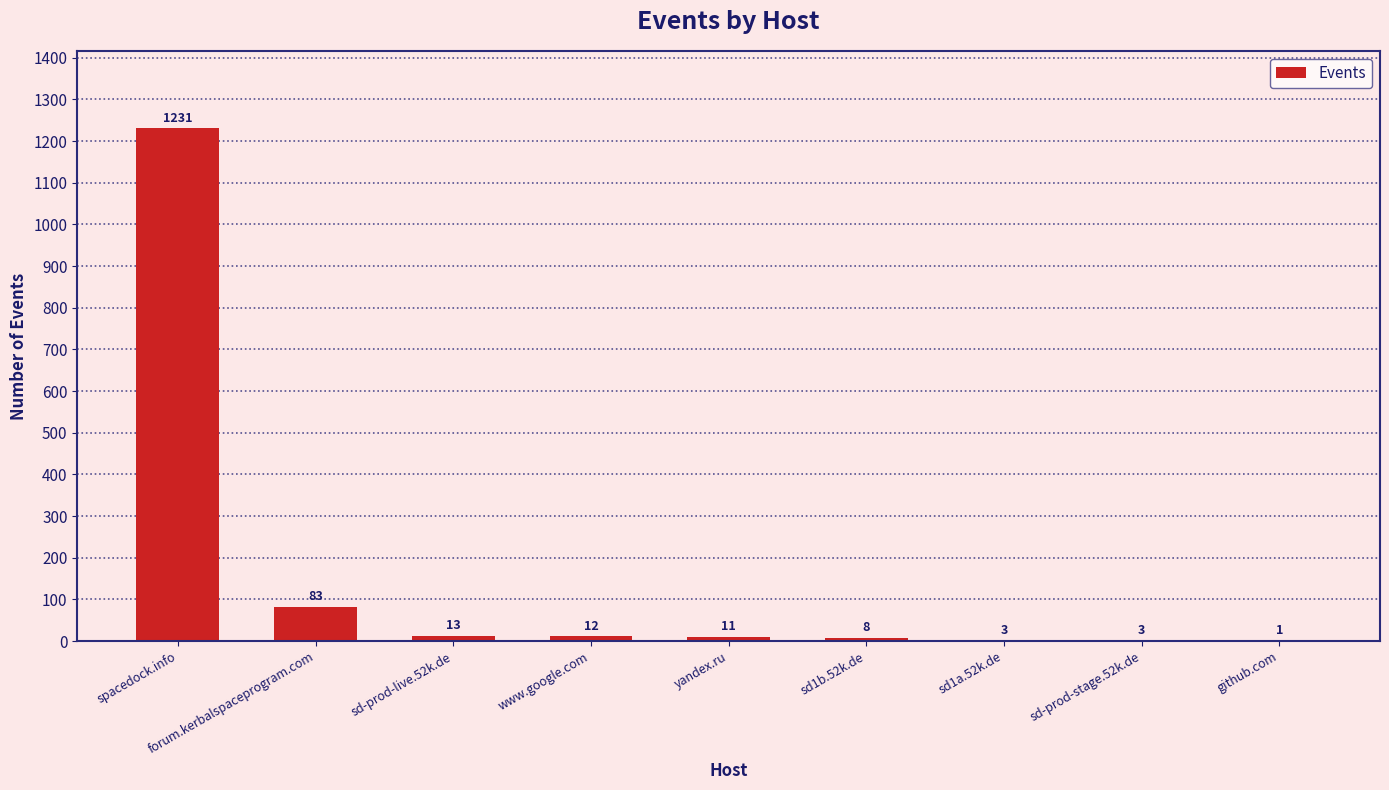

Are the bars horizontal?

No